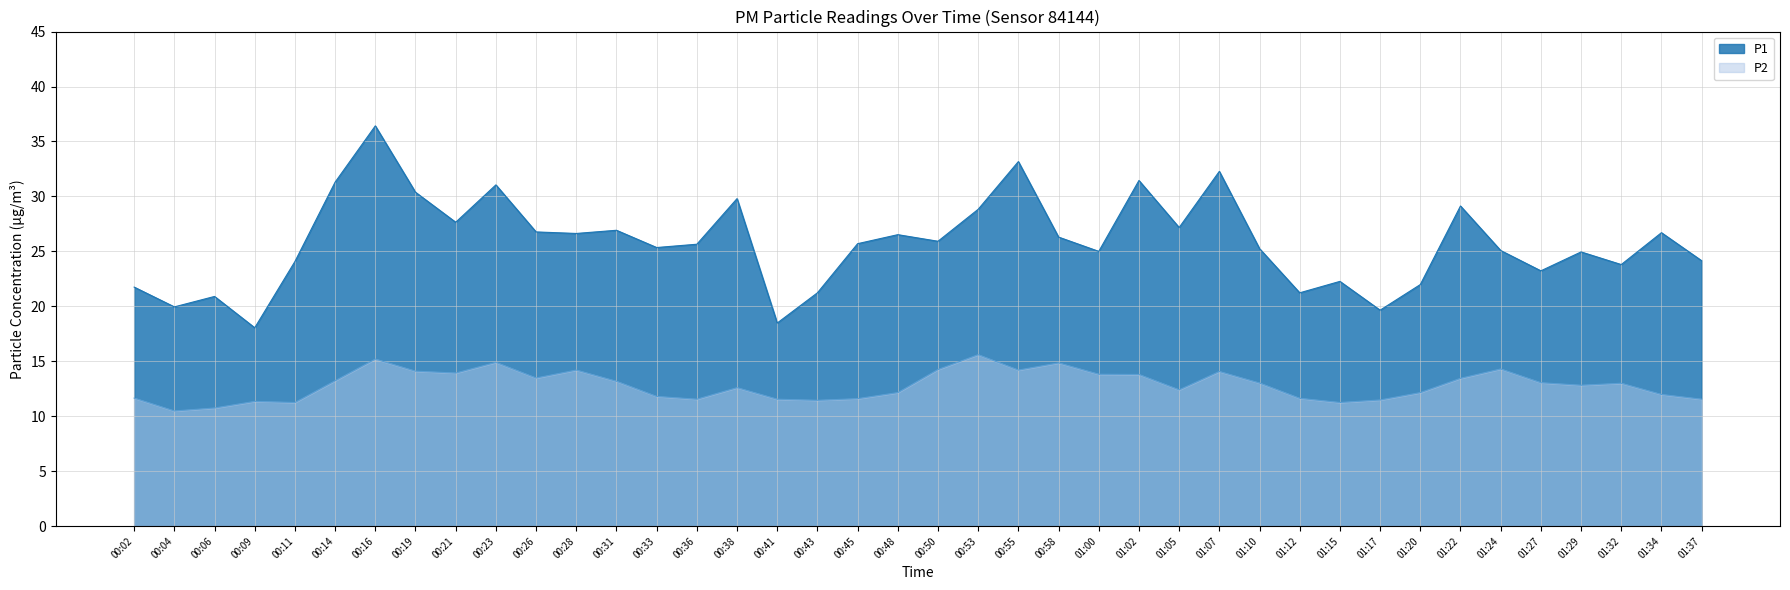

At which label does P2 reach its minimum?

00:04